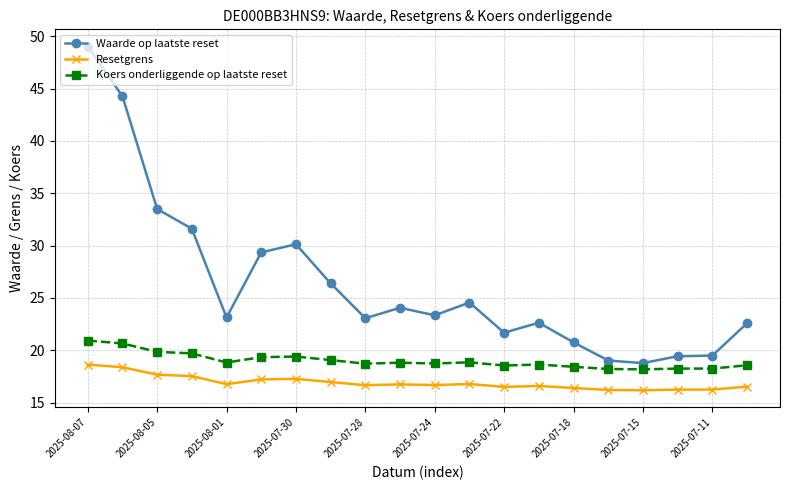

List the series in order of their overall mean, lowest first.

Resetgrens, Koers onderliggende op laatste reset, Waarde op laatste reset